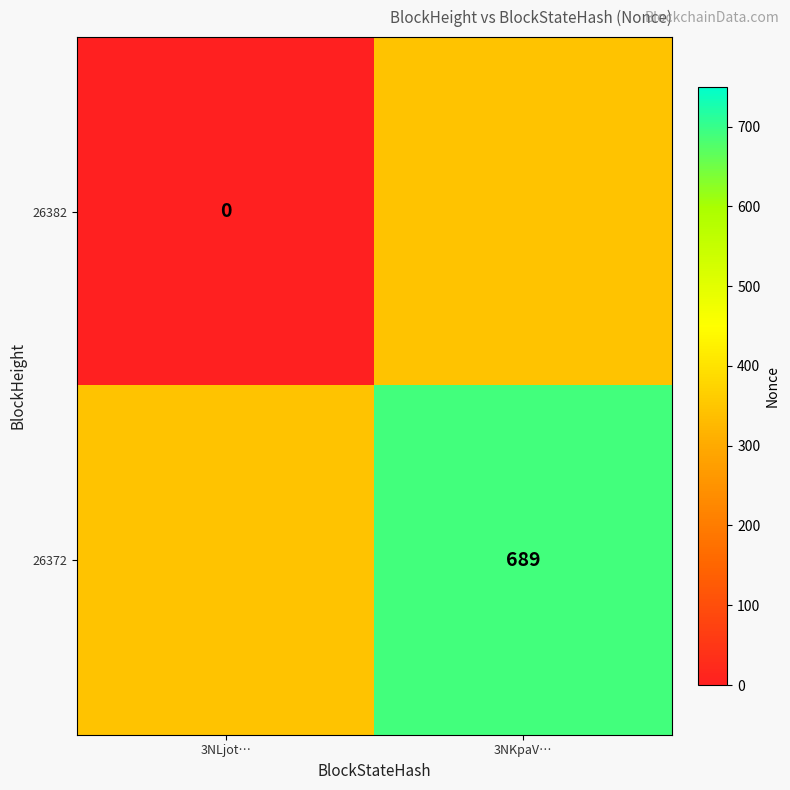

The 26372 series shows 307.6 at 3NKpaV…. True or false?

False